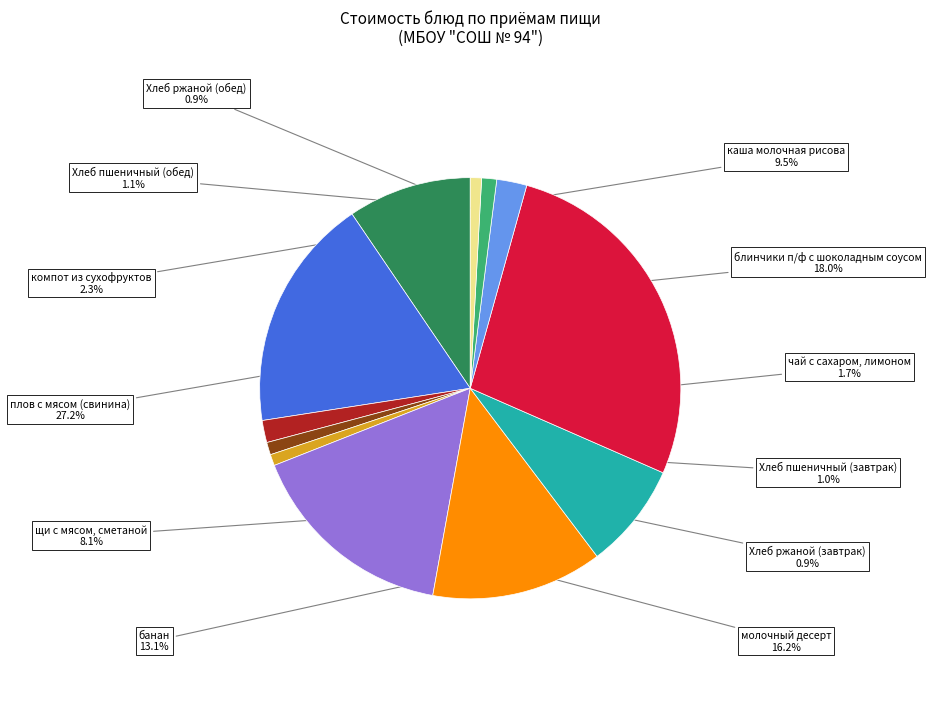

To the nearest percent, what is the difference between the largest and smallest slice percentages?

26%